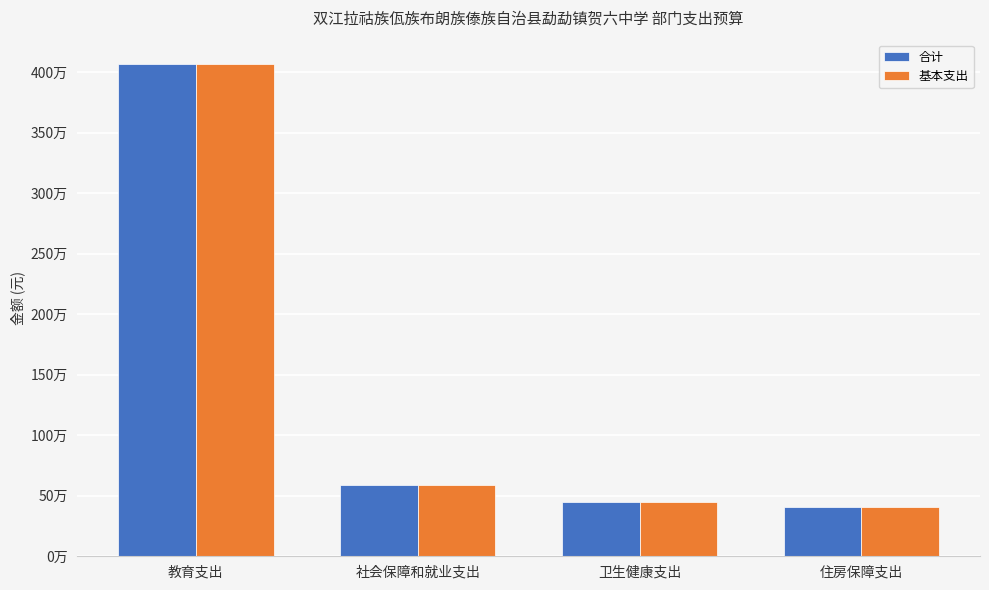

Which series has the largest total across all categories?

合计